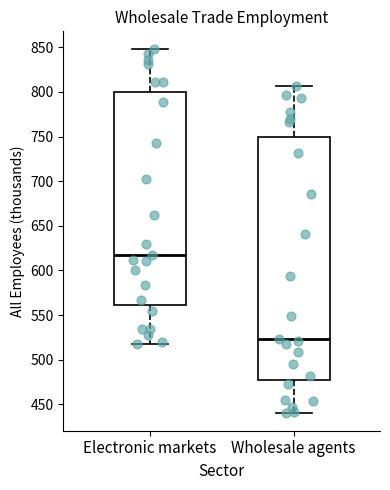

Which box's median line is the lowest?

Wholesale agents